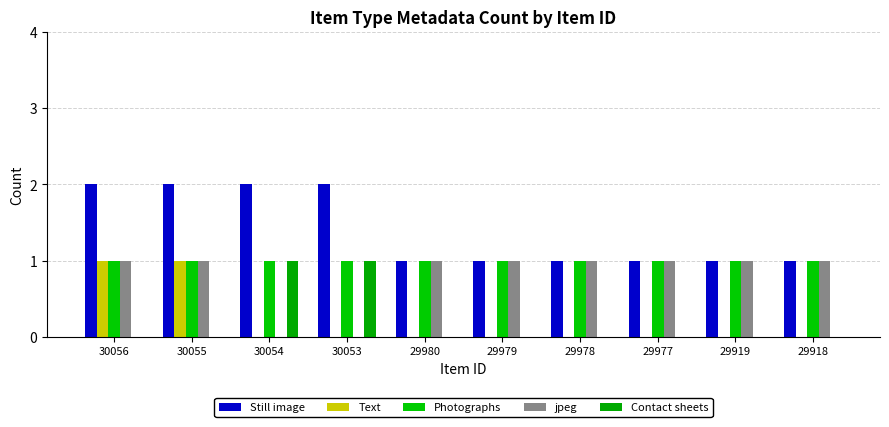

What are all the series names shown in the legend?

Still image, Text, Photographs, jpeg, Contact sheets